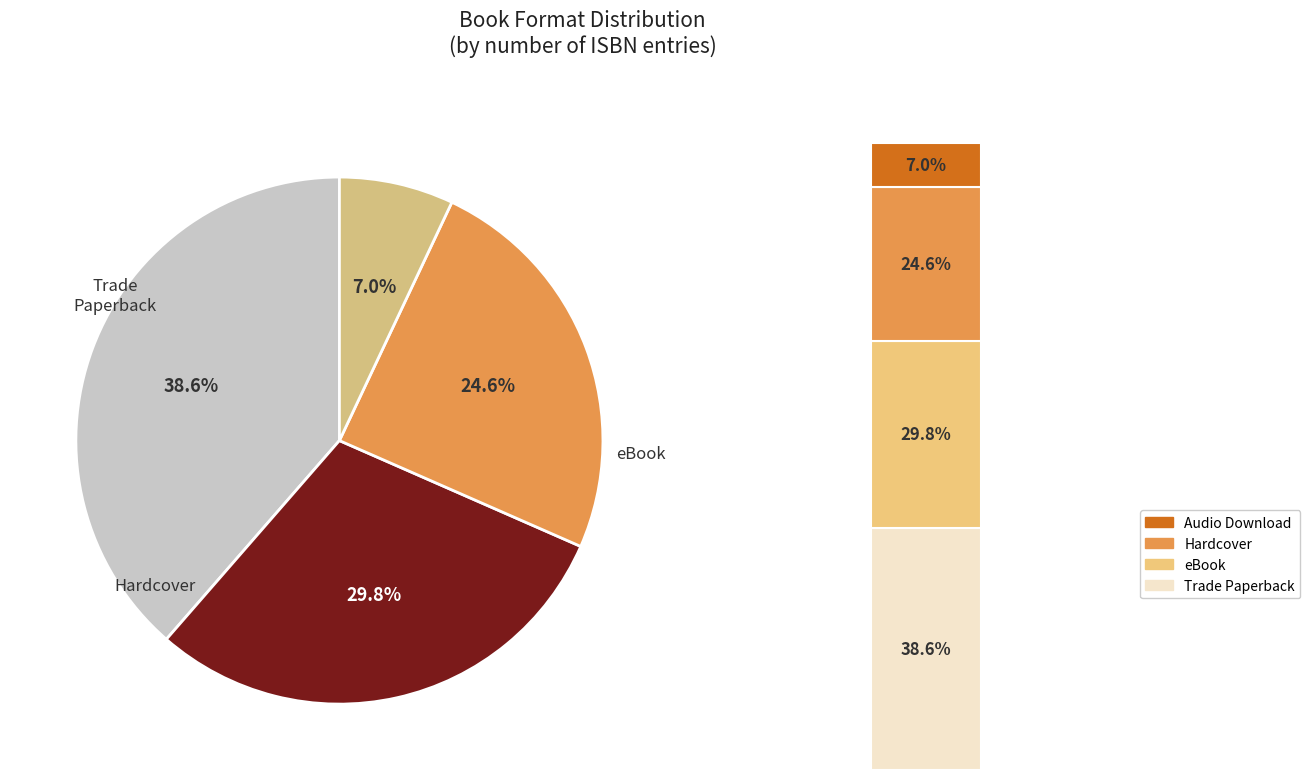

Between Hardcover and Trade Paperback, which is larger?

Trade Paperback